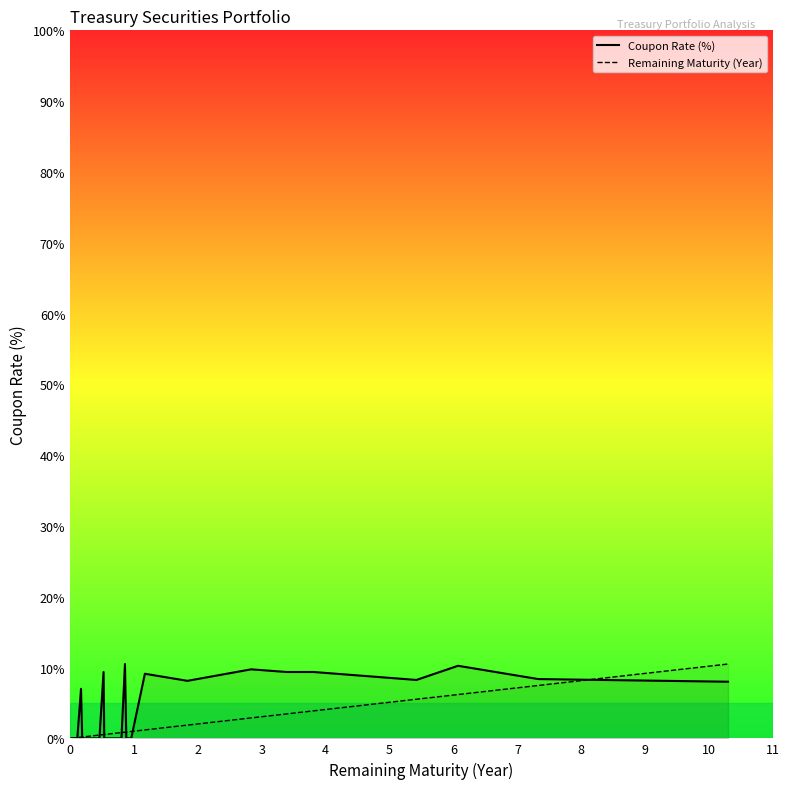

At how many categories does at least one series exceed 2?

12